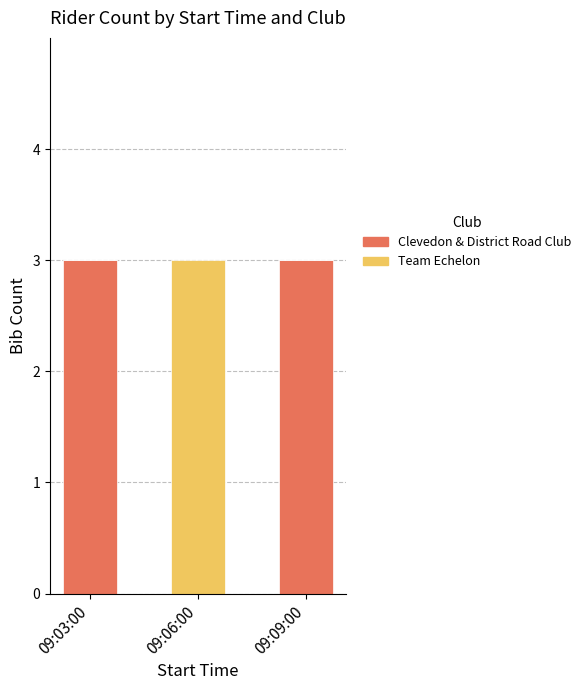

What is the sum of all Clevedon & District Road Club values?

6